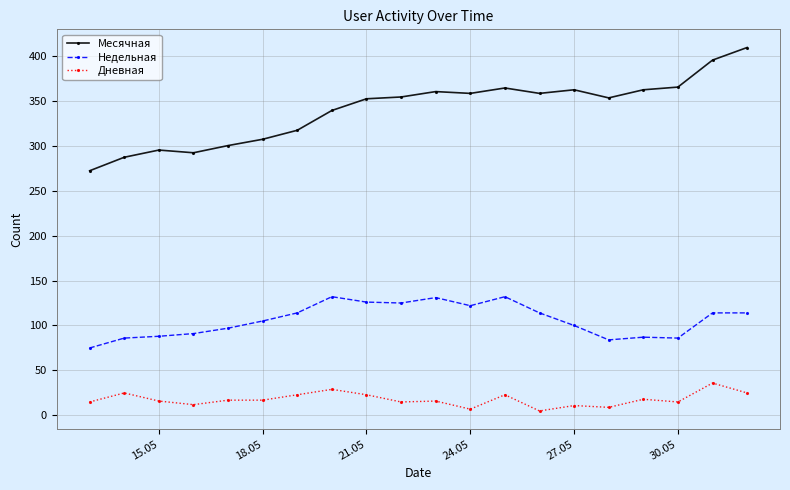

What are all the series names shown in the legend?

Месячная, Недельная, Дневная